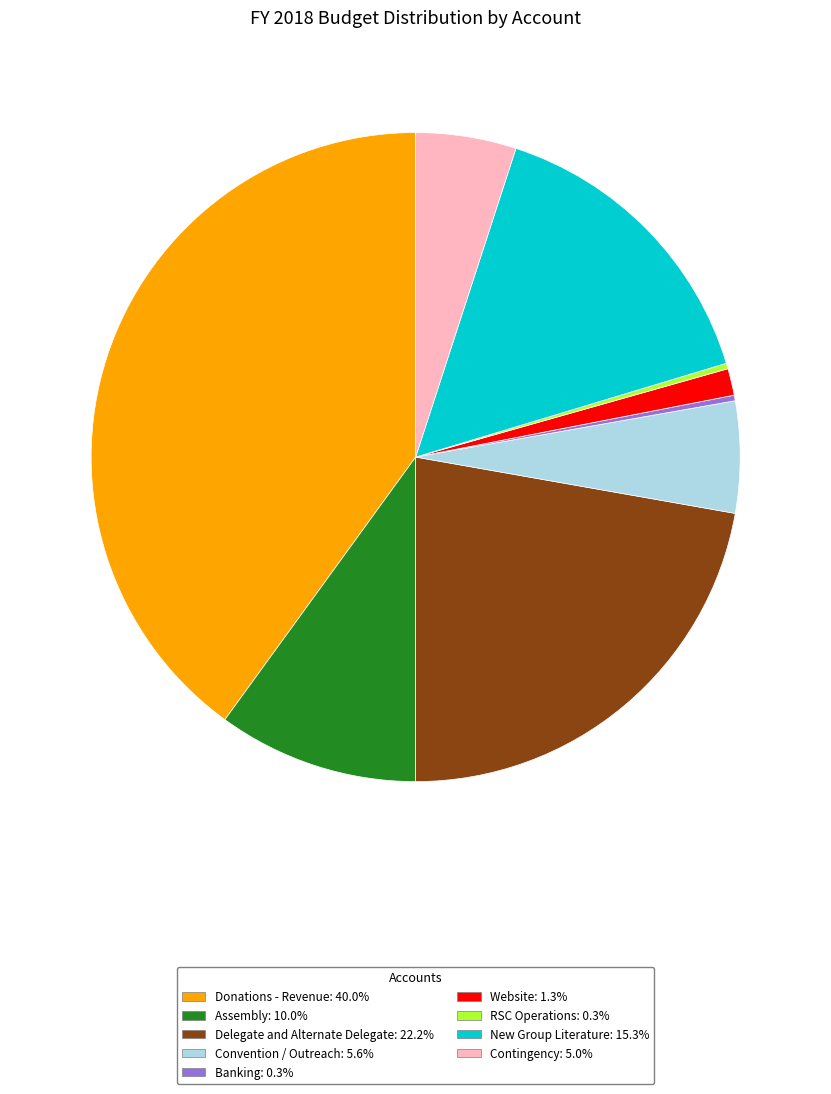

Is there any slice that represents more than half of the pie?

No